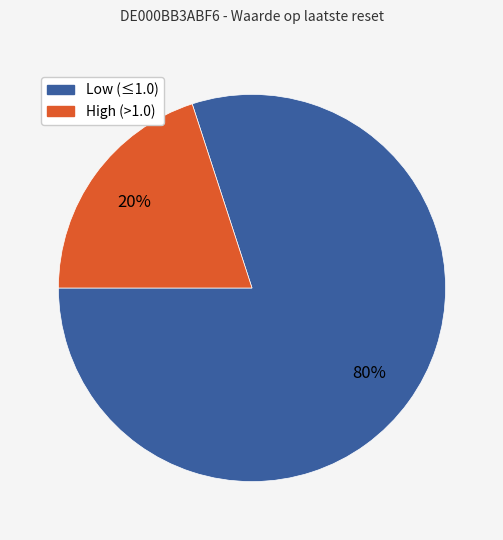

Does any single category account for the majority?

Yes